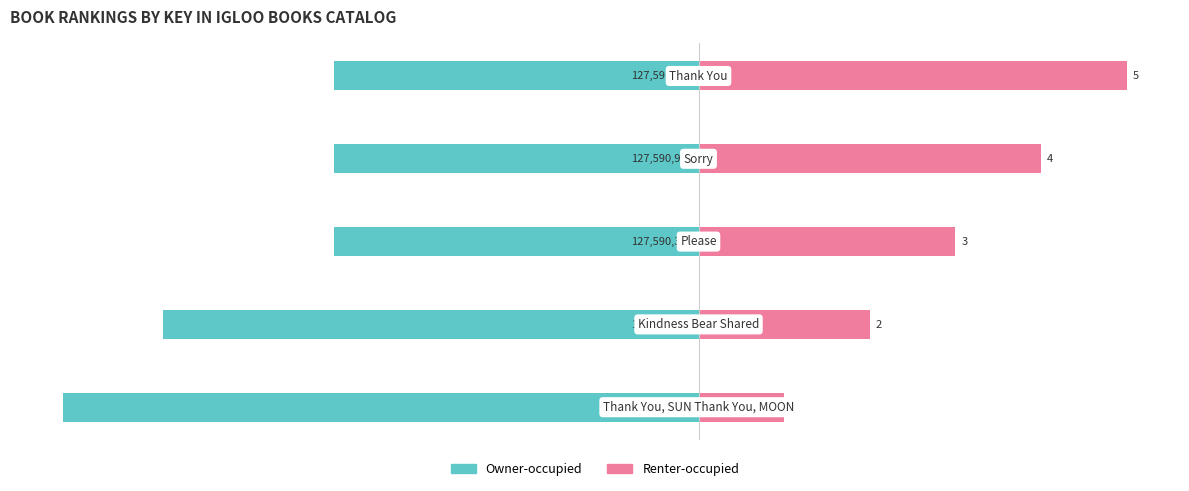

Does the chart contain any negative values?

Yes